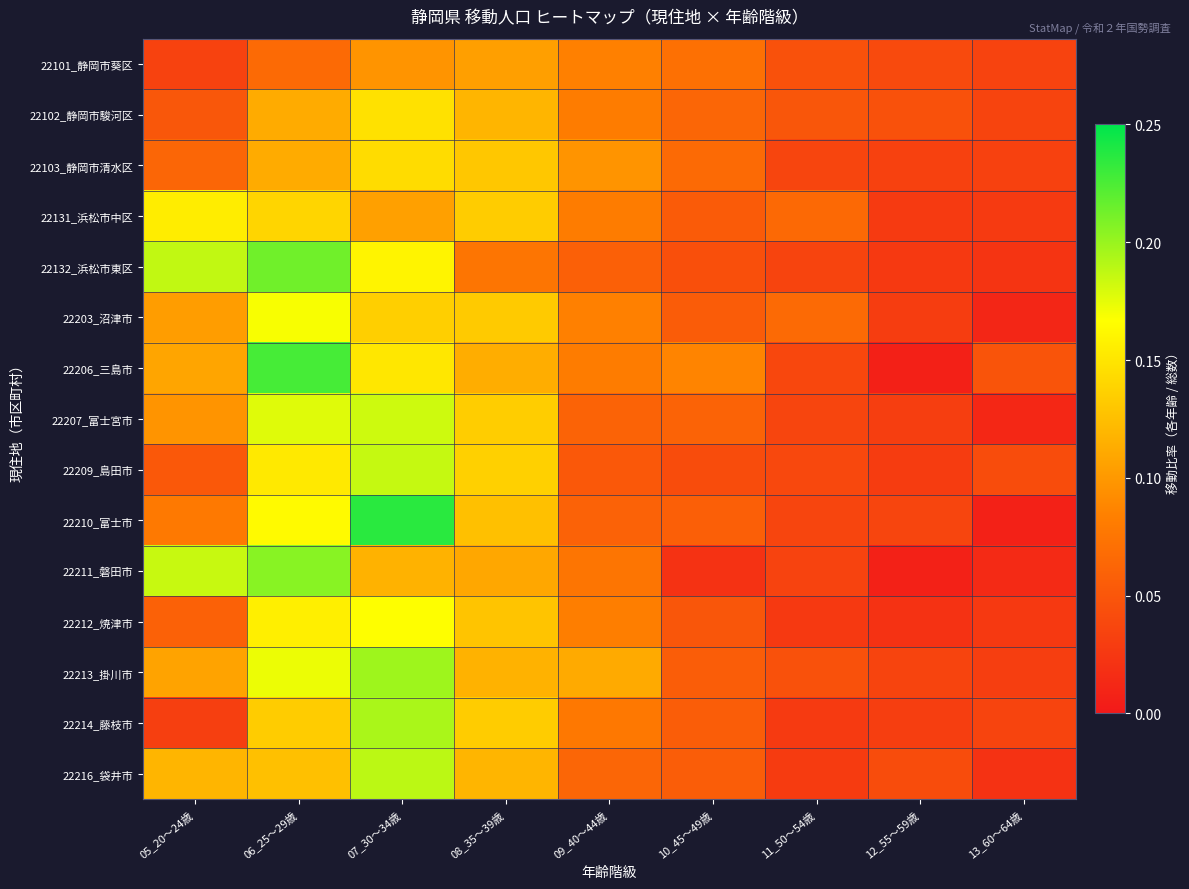

What is the maximum value shown in the chart?

0.2